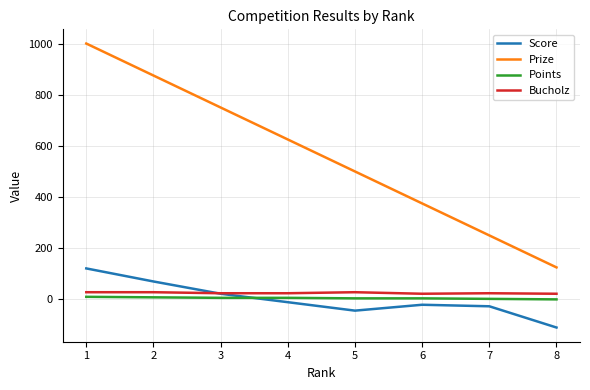

What are all the series names shown in the legend?

Score, Prize, Points, Bucholz